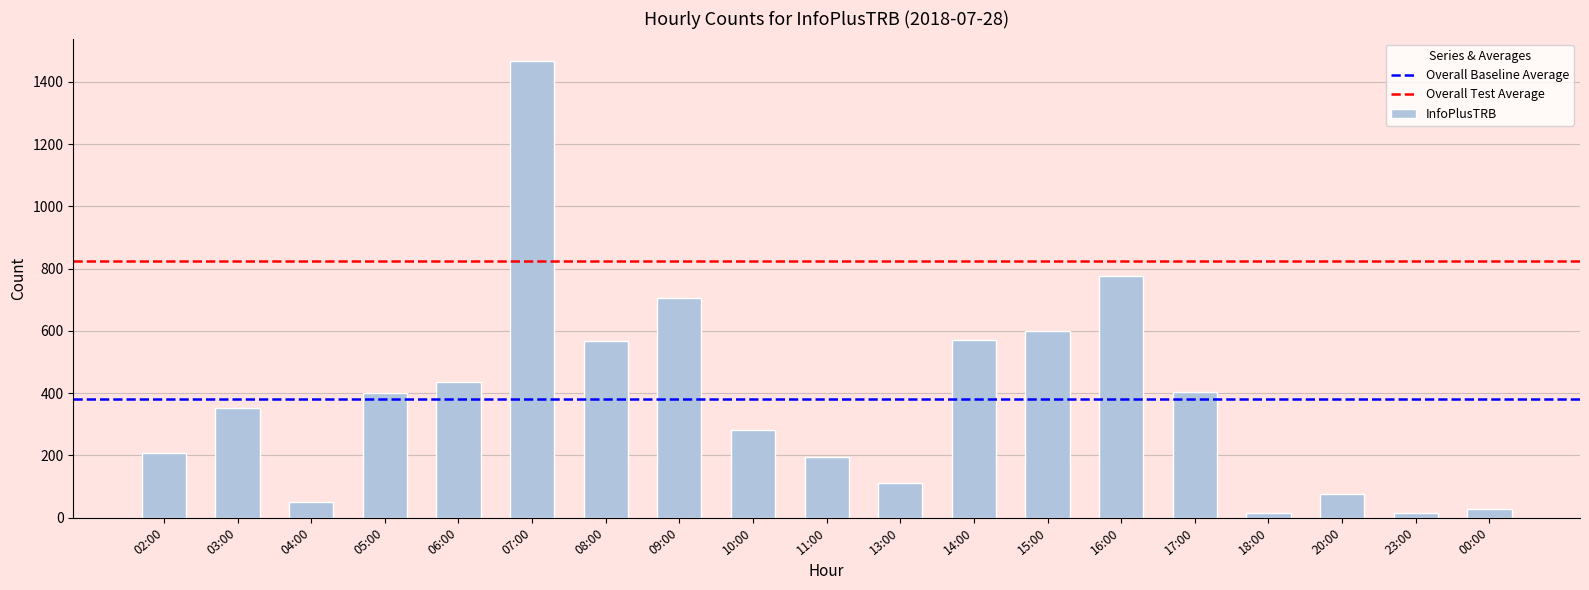

How many distinct data groups are displayed?

1